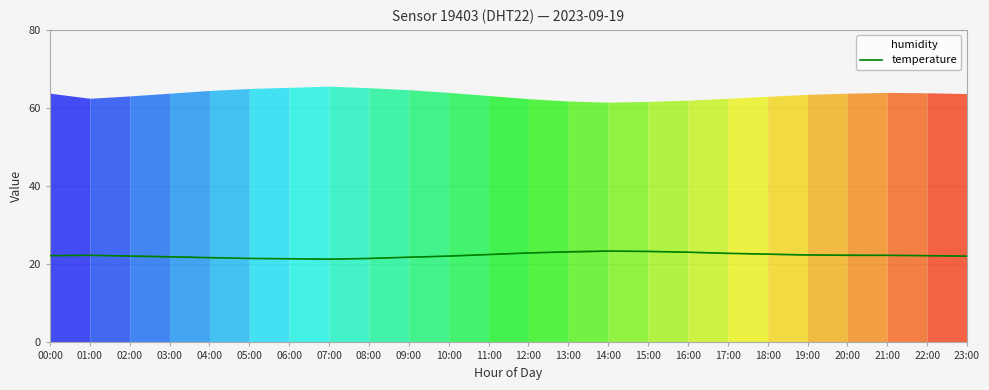

The value at 15:00 is 32.7. True or false?

False